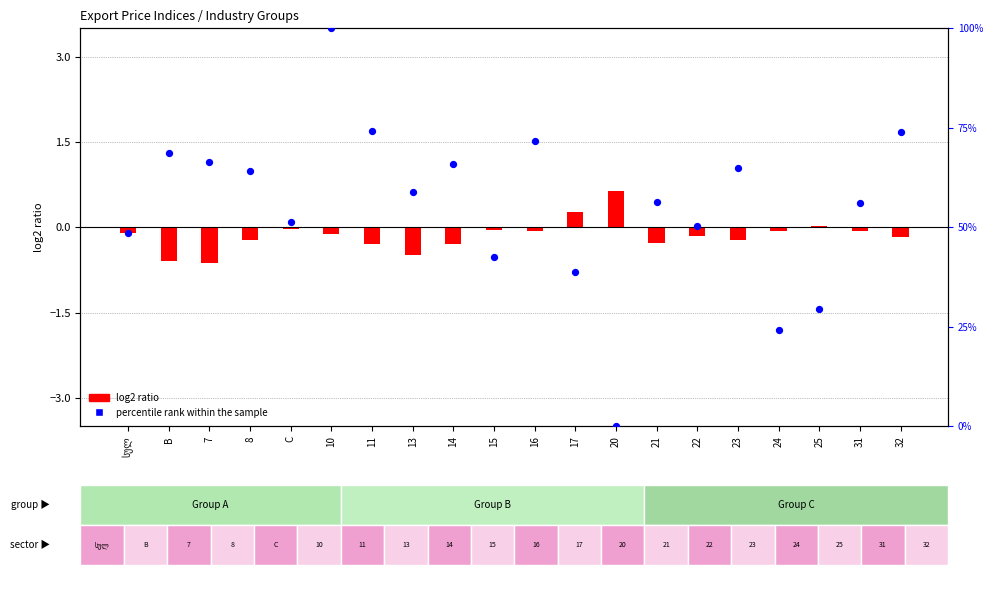

Which series reaches the maximum Y coordinate?

percentile rank within the sample